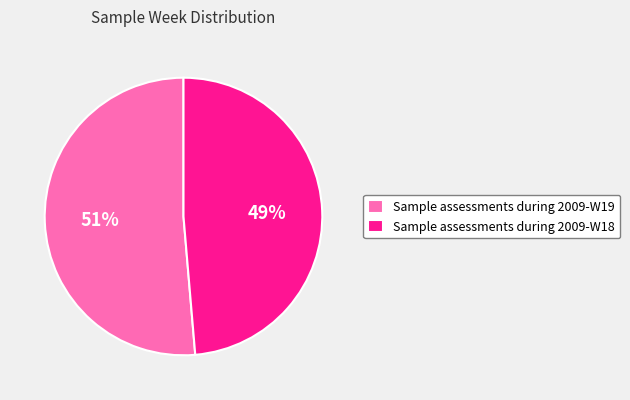

How many slices are in this pie chart?

2